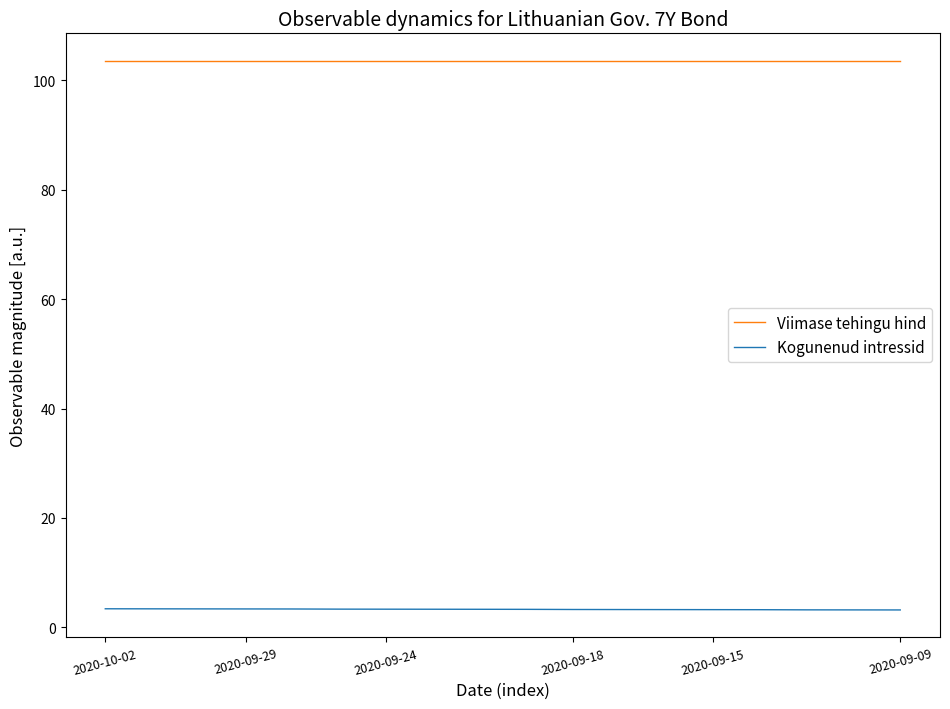

Which series has the largest total across all categories?

Viimase tehingu hind